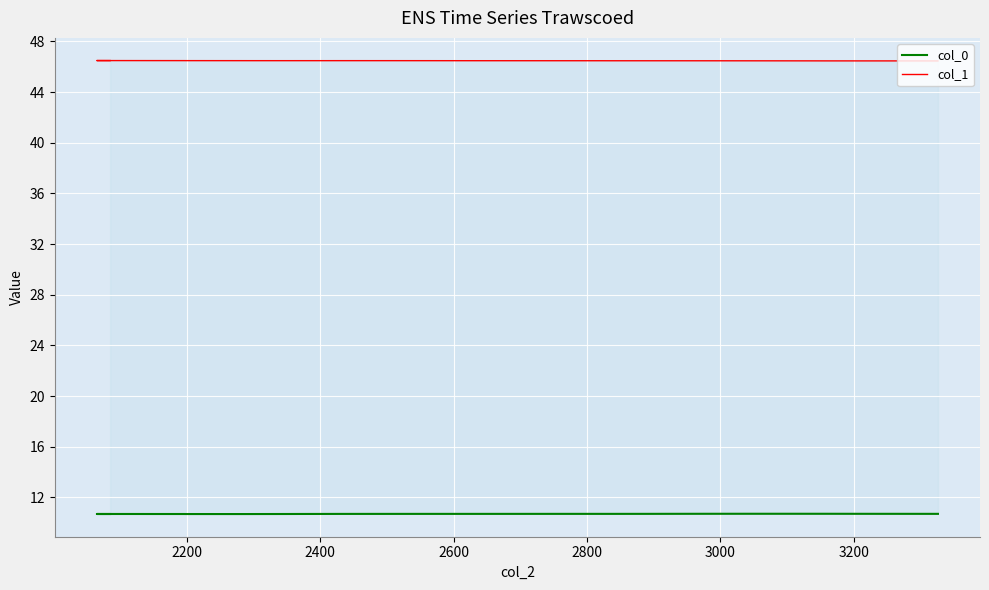

What are all the series names shown in the legend?

col_0, col_1